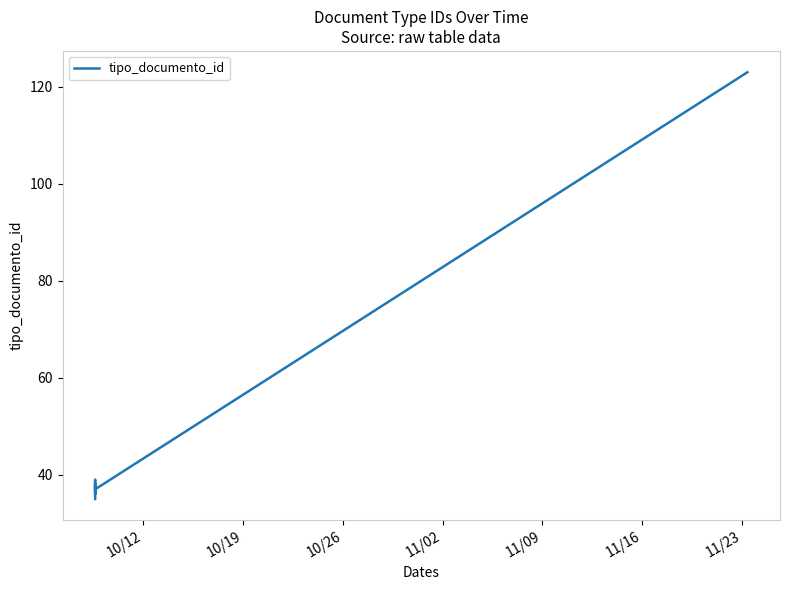

Count the number of categories in the chart.

6